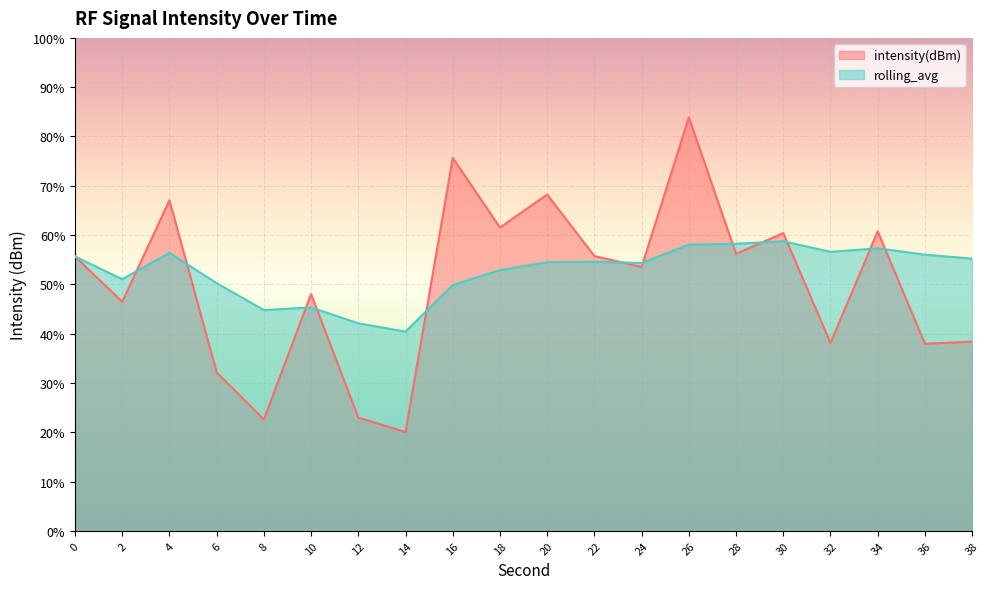

Is the value of intensity(dBm) at 26 greater than the value of rolling_avg at 24?

Yes